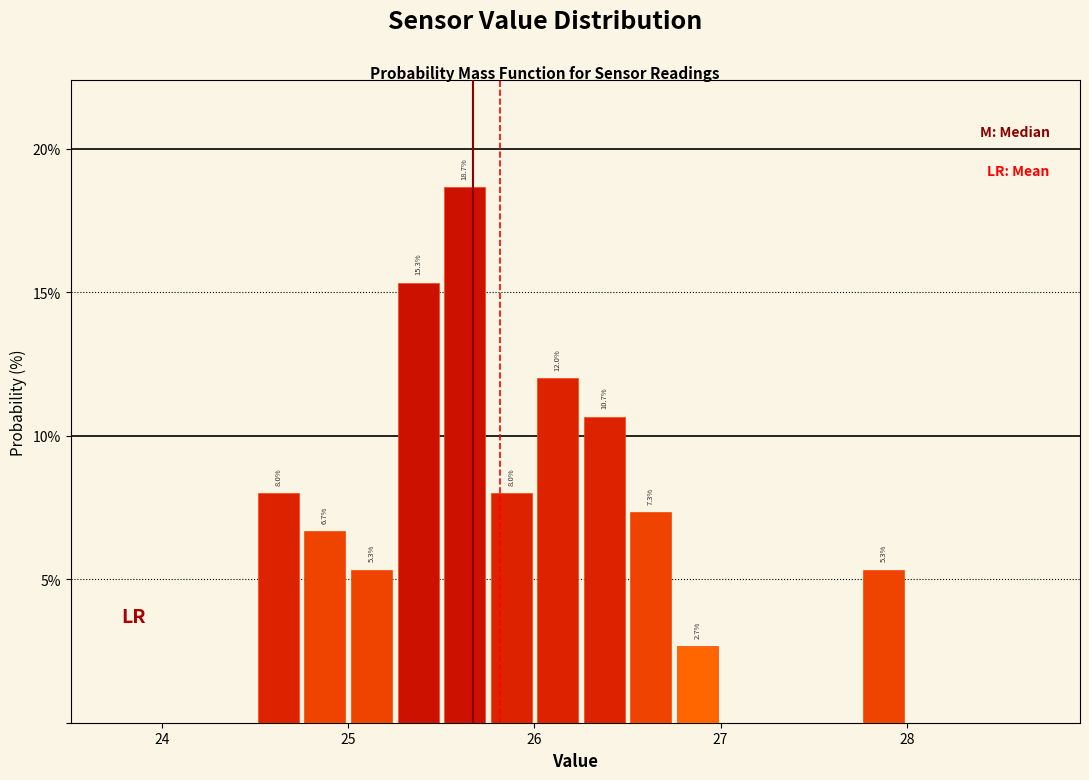

Read against the x-axis, roughly where is the centre of the tallest bar?

25.6